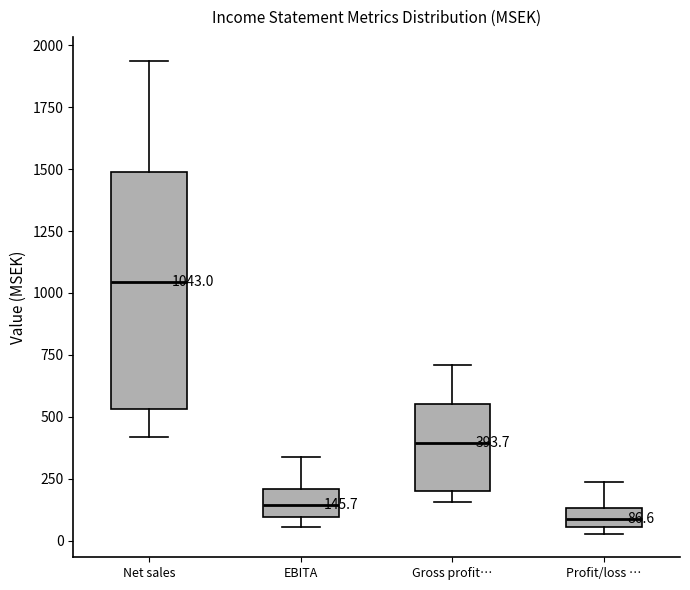

Which box has the lowest median line?

Profit/loss …